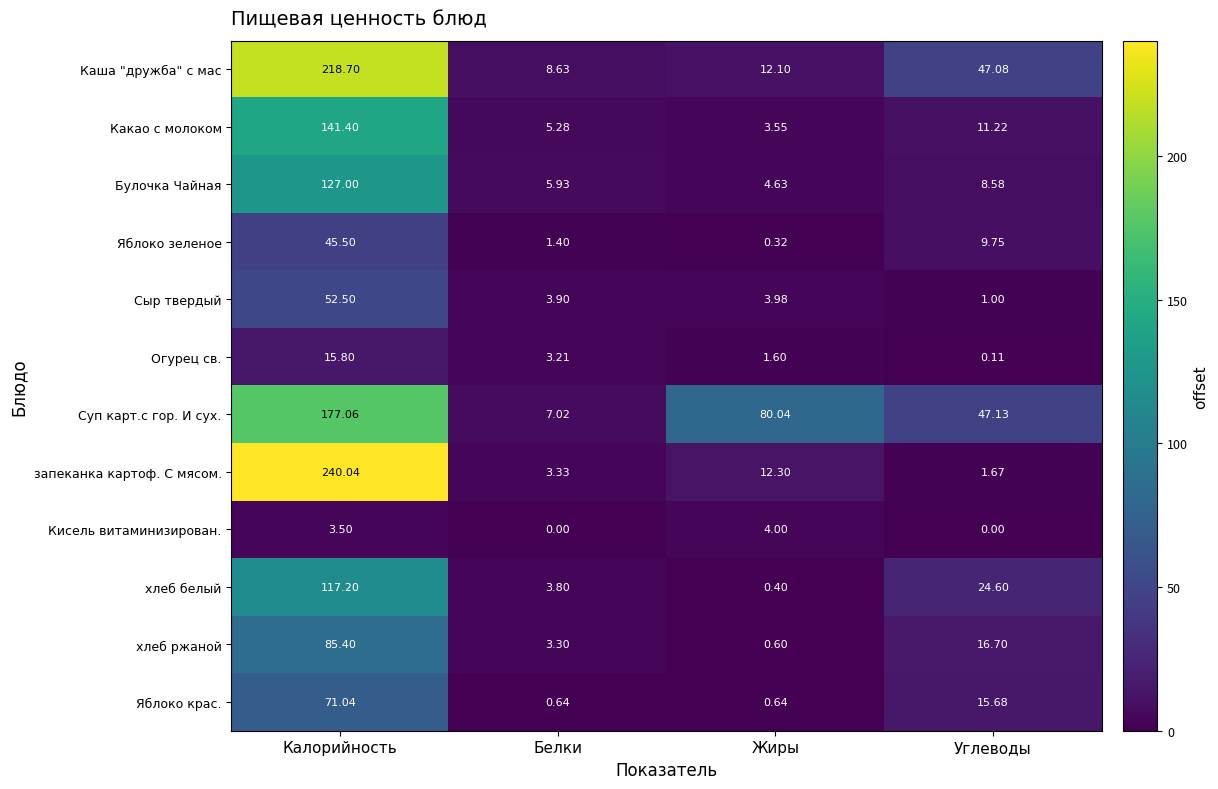

Count the number of categories in the chart.

4